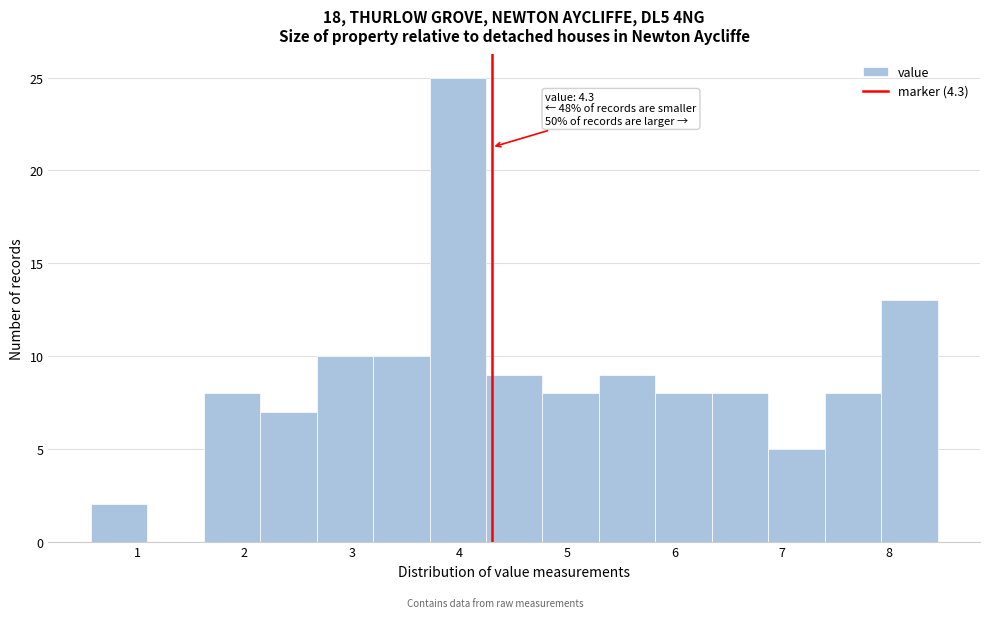

Which range on the x-axis has the tallest bar?

3.7 to 4.2